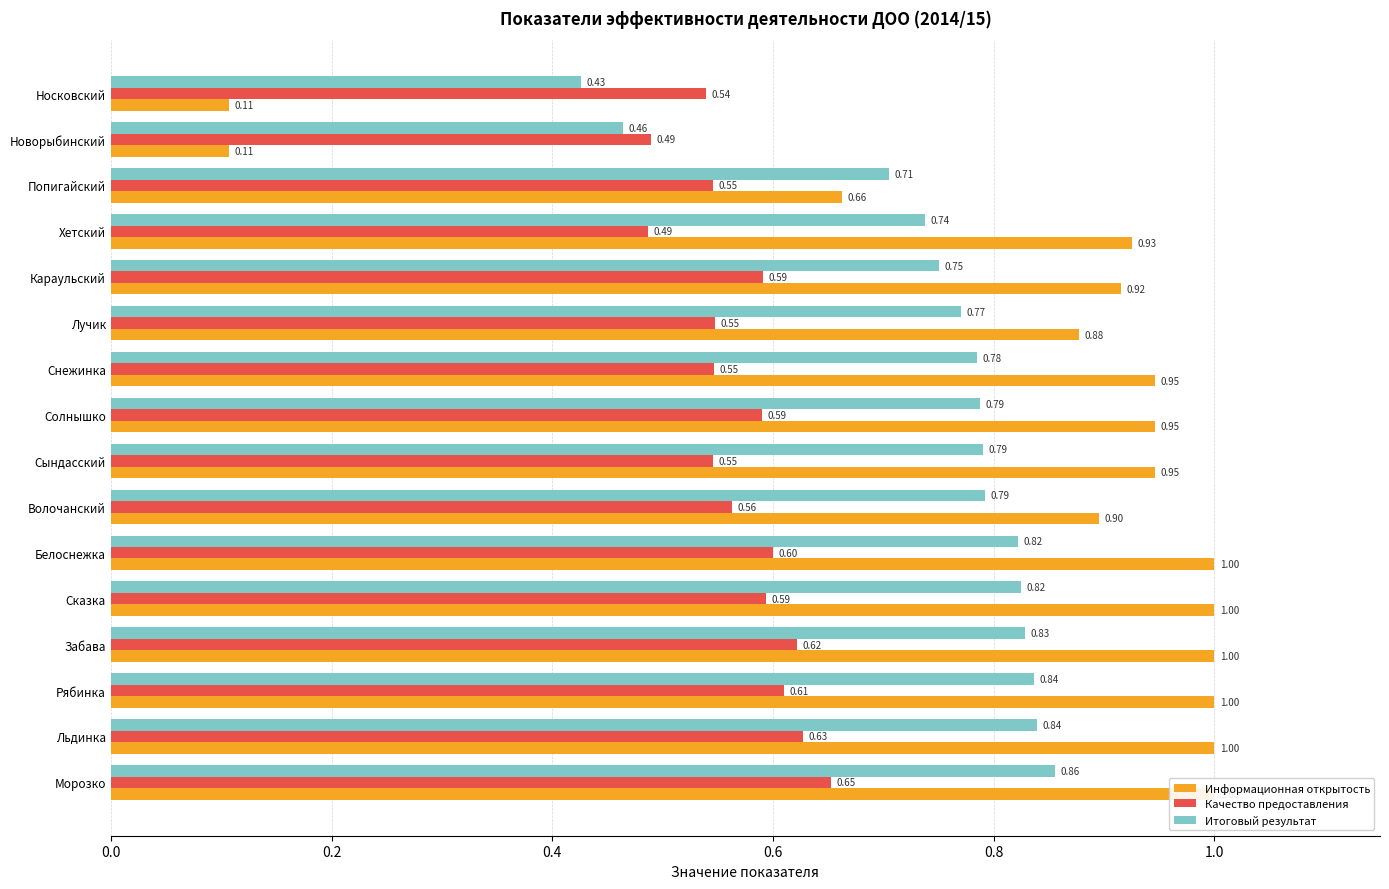

How many groups of bars are there?

16